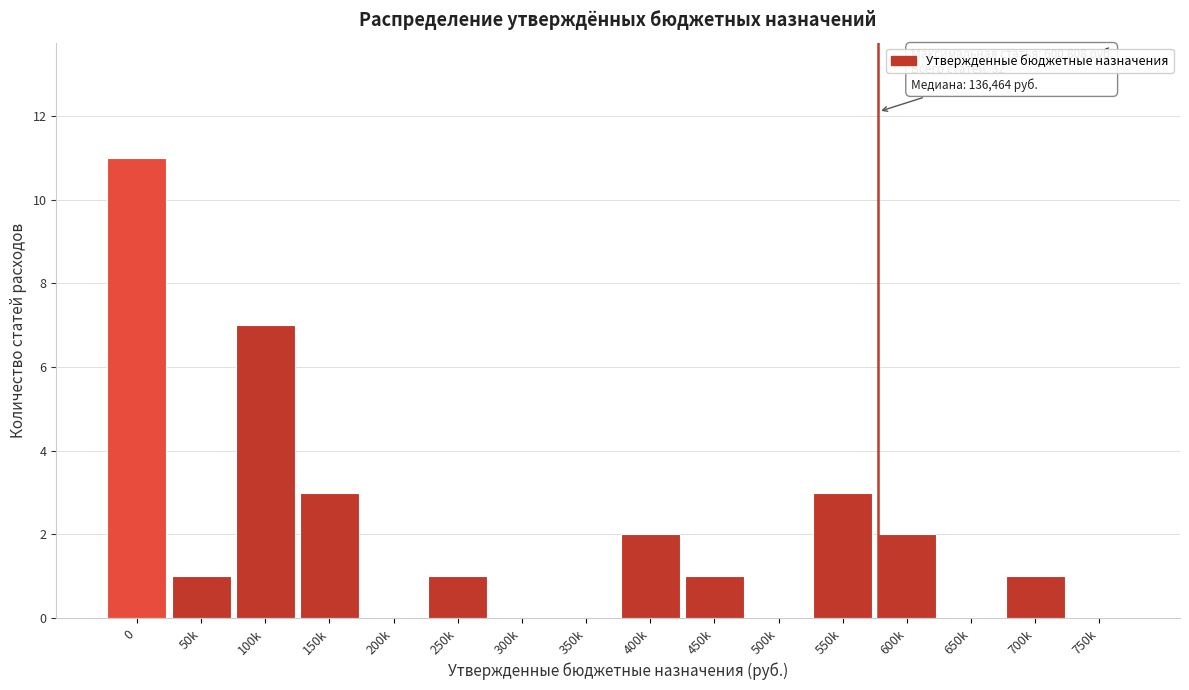

Reading left to right, what are all the values shown in this chart?

0=11	50k=1	100k=7	150k=3	200k=0	250k=1	300k=0	350k=0	400k=2	450k=1	500k=0	550k=3	600k=2	650k=0	700k=1	750k=0